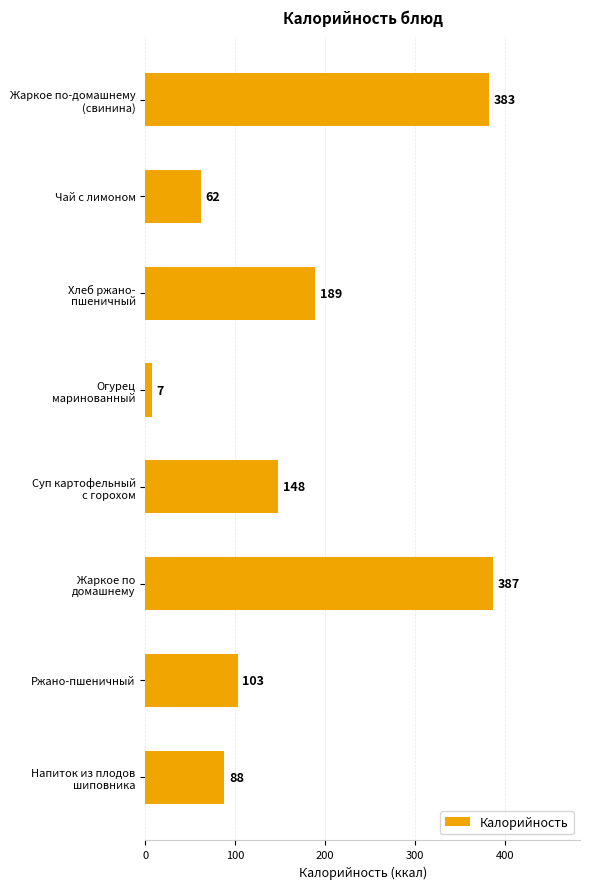

What position from the top is Ржано-пшеничный?

7